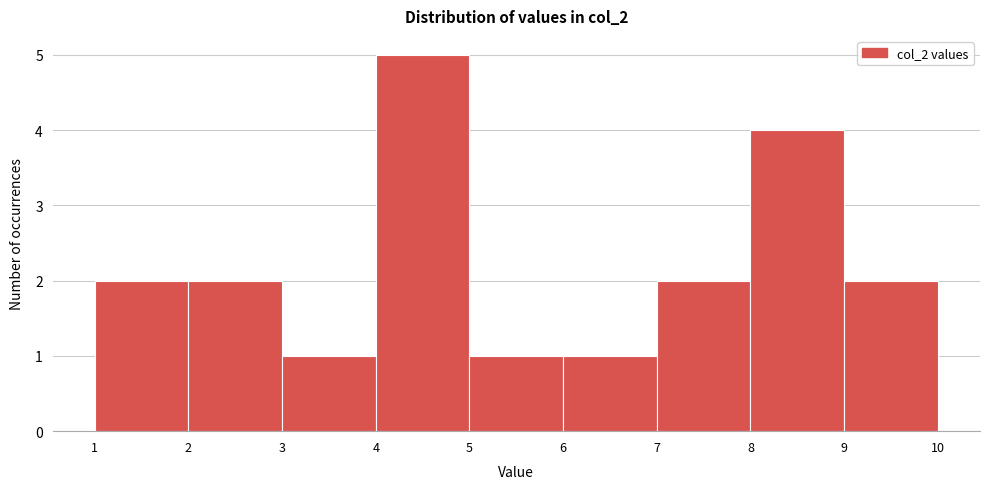

Which range on the x-axis has the tallest bar?

4 to 5